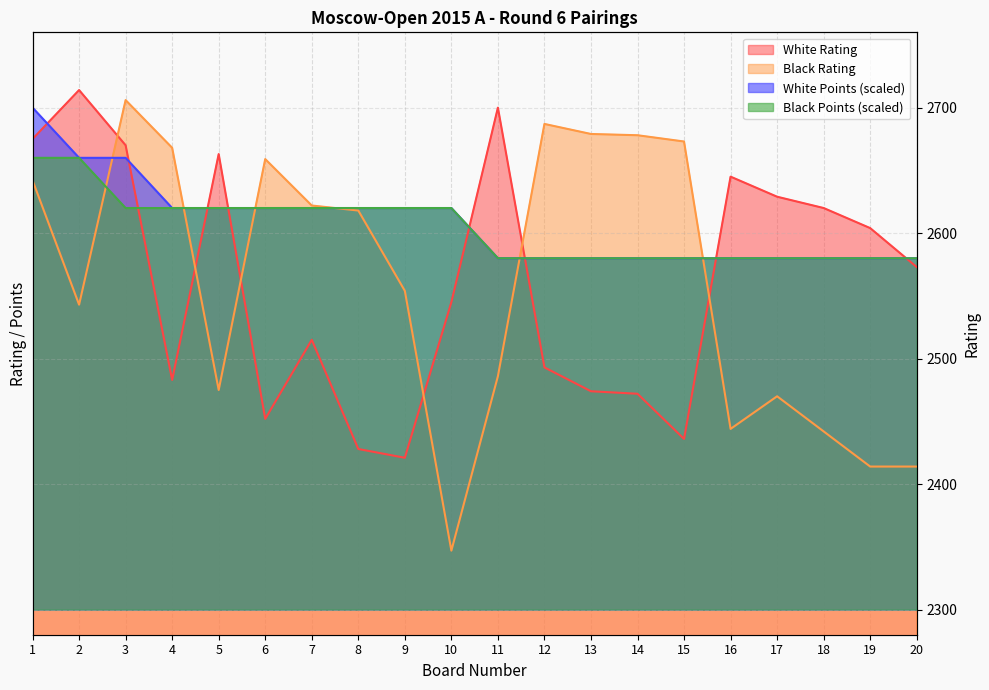

Which series has the widest spread of values?

Black Rating